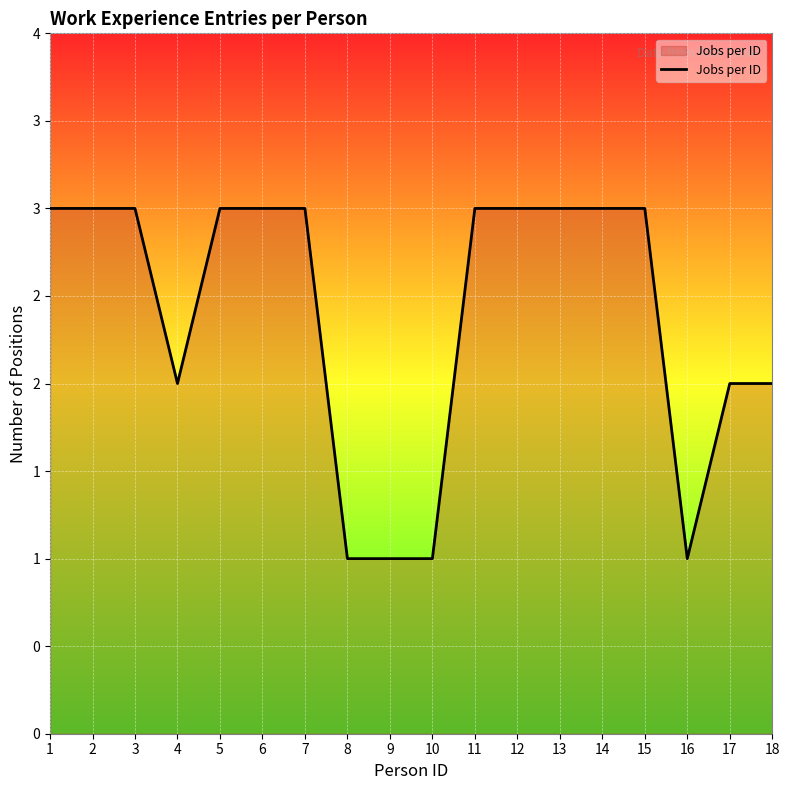

What is the value of the 9th point from the left?

1